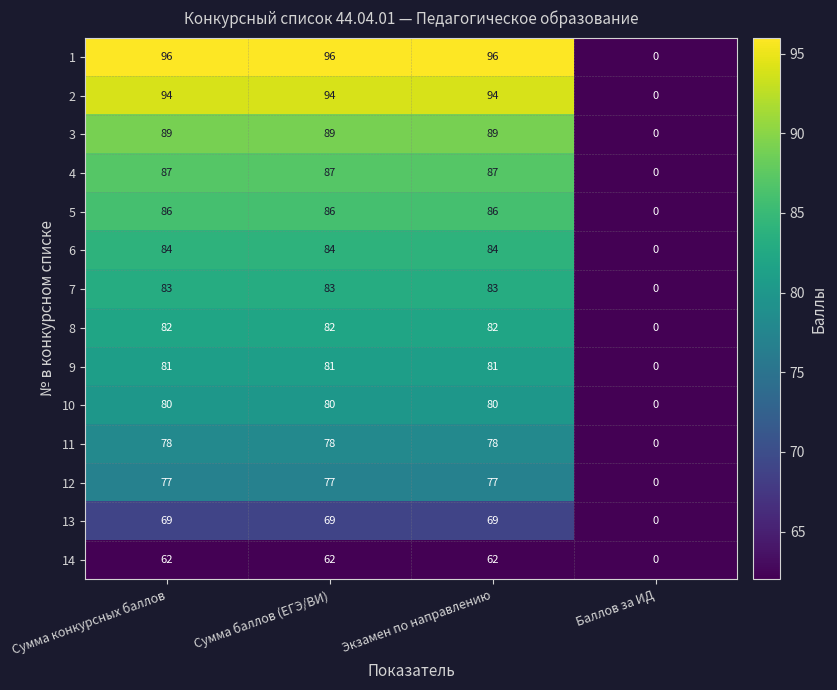

What is the sum of the 9 values at Сумма баллов (ЕГЭ/ВИ) and Экзамен по направлению?

162